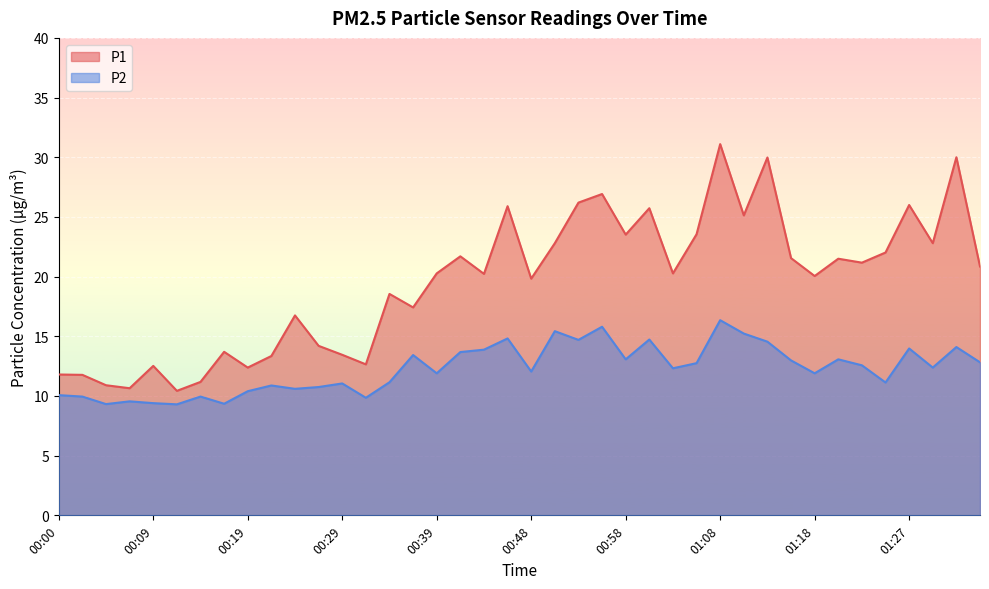

How many lines are shown in the chart?

2